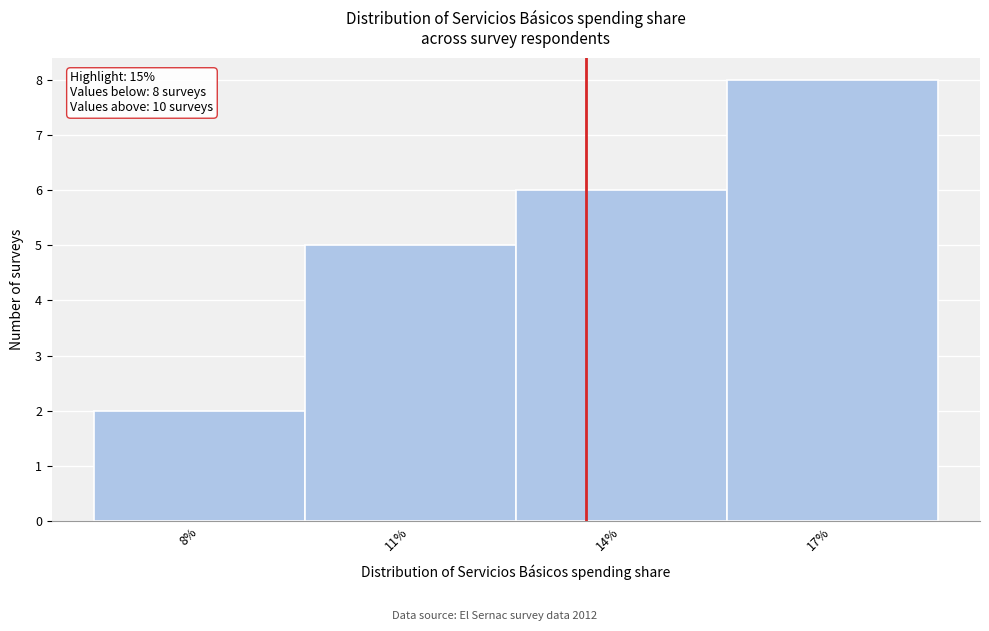

Reading right to left, what are all the values shown in this chart?

17%=8	14%=6	11%=5	8%=2